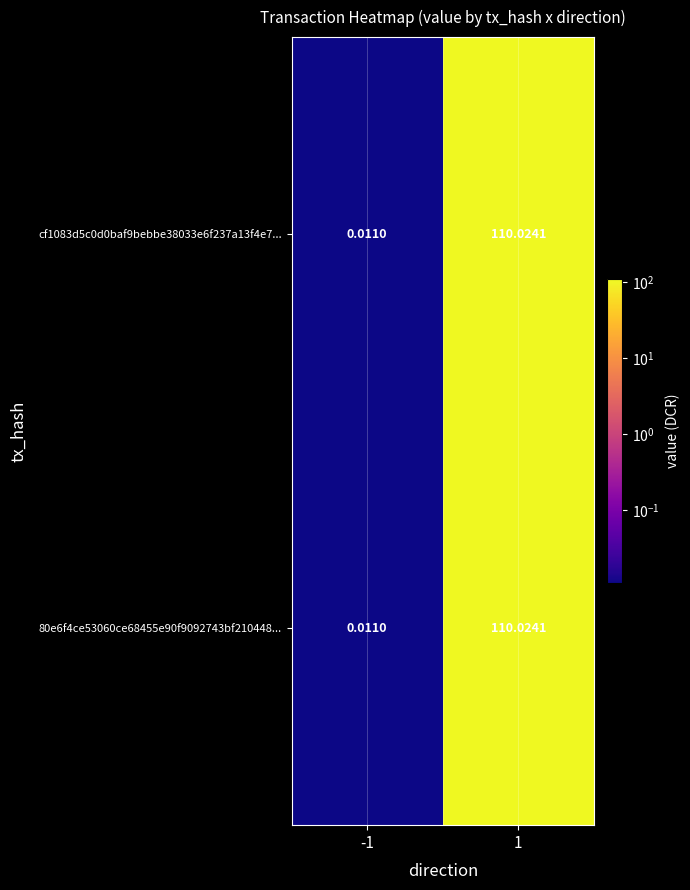

How many values in the cf1083d5c0d0baf9bebbe38033e6f237a13f4e7... series are below 110?

1